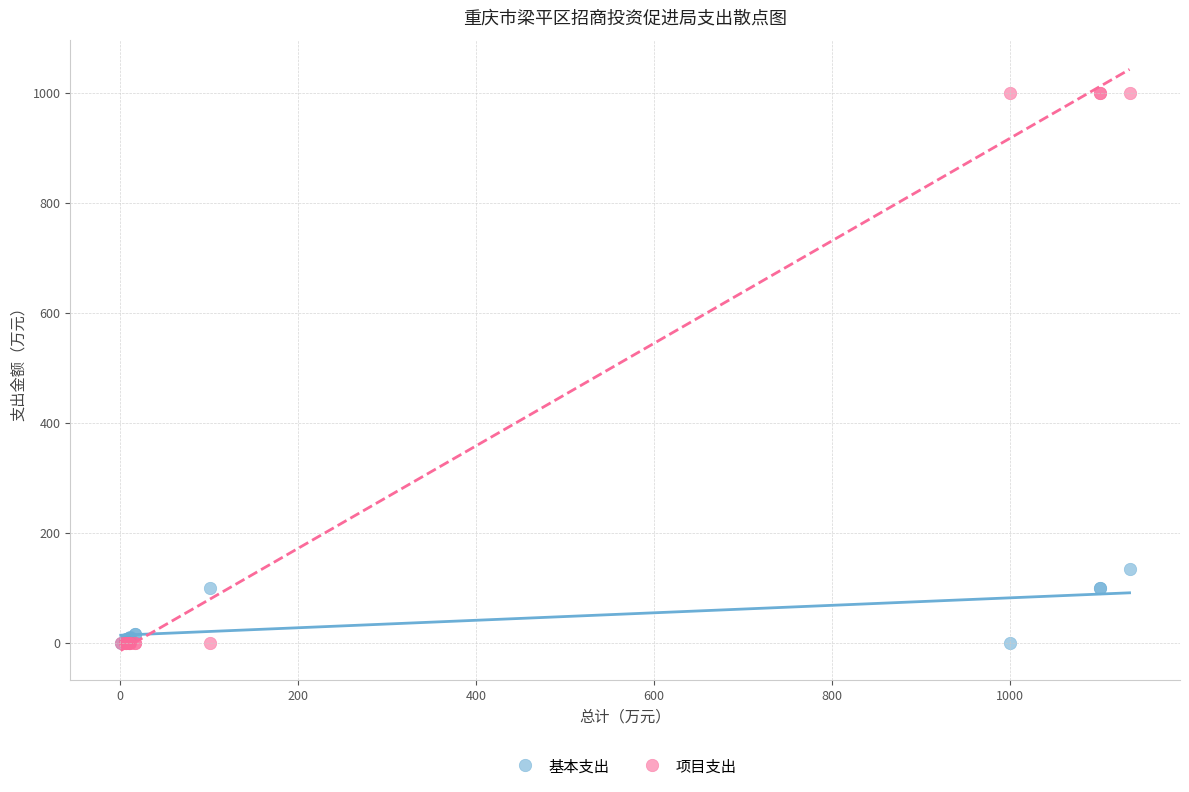

Which series reaches the maximum Y coordinate?

项目支出